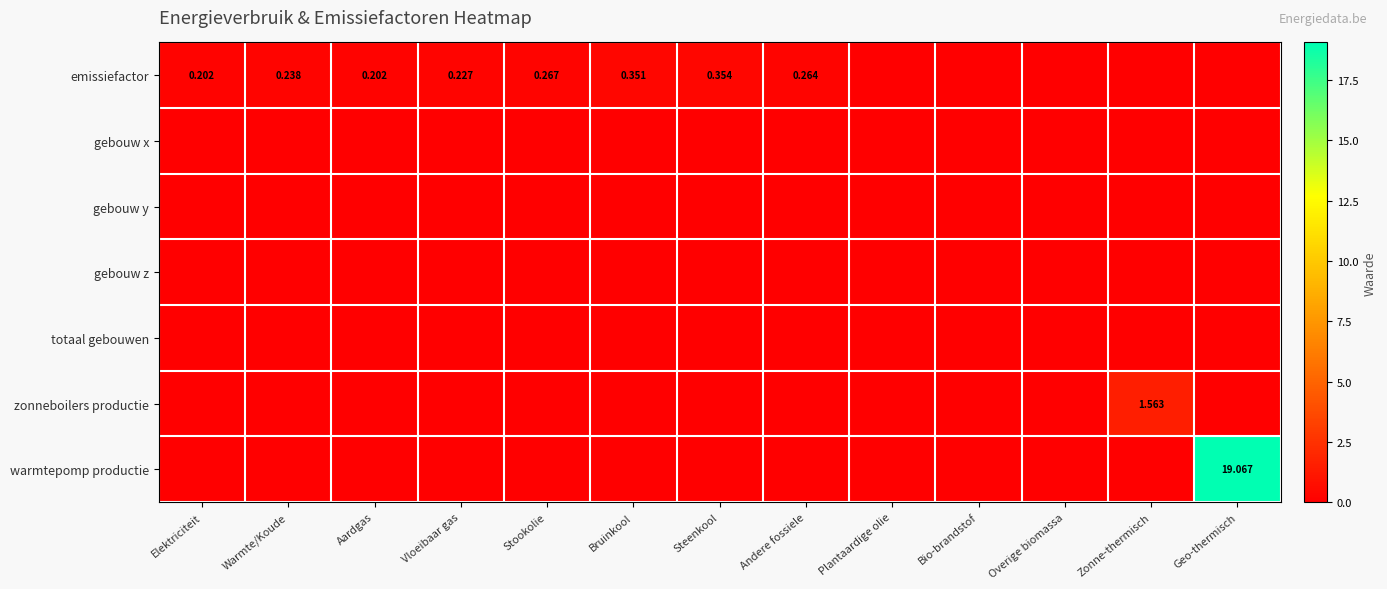

List the labels in order of zonneboilers productie value, smallest first.

Elektriciteit, Warmte/Koude, Aardgas, Vloeibaar gas, Stookolie, Bruinkool, Steenkool, Andere fossiele, Plantaardige olie, Bio-brandstof, Overige biomassa, Geo-thermisch, Zonne-thermisch